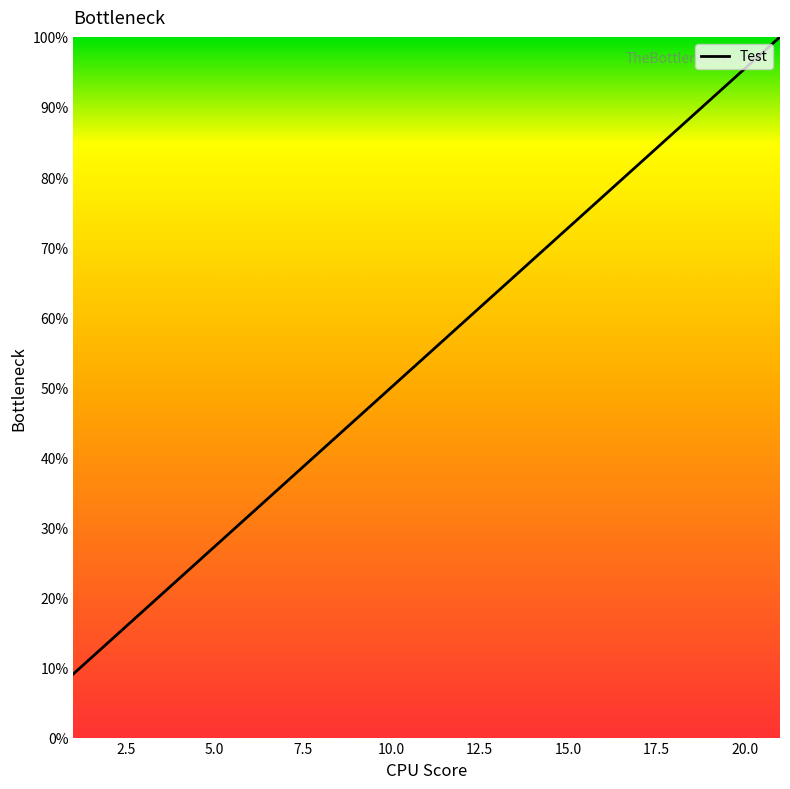

What is the difference between the maximum and minimum values?

90.9